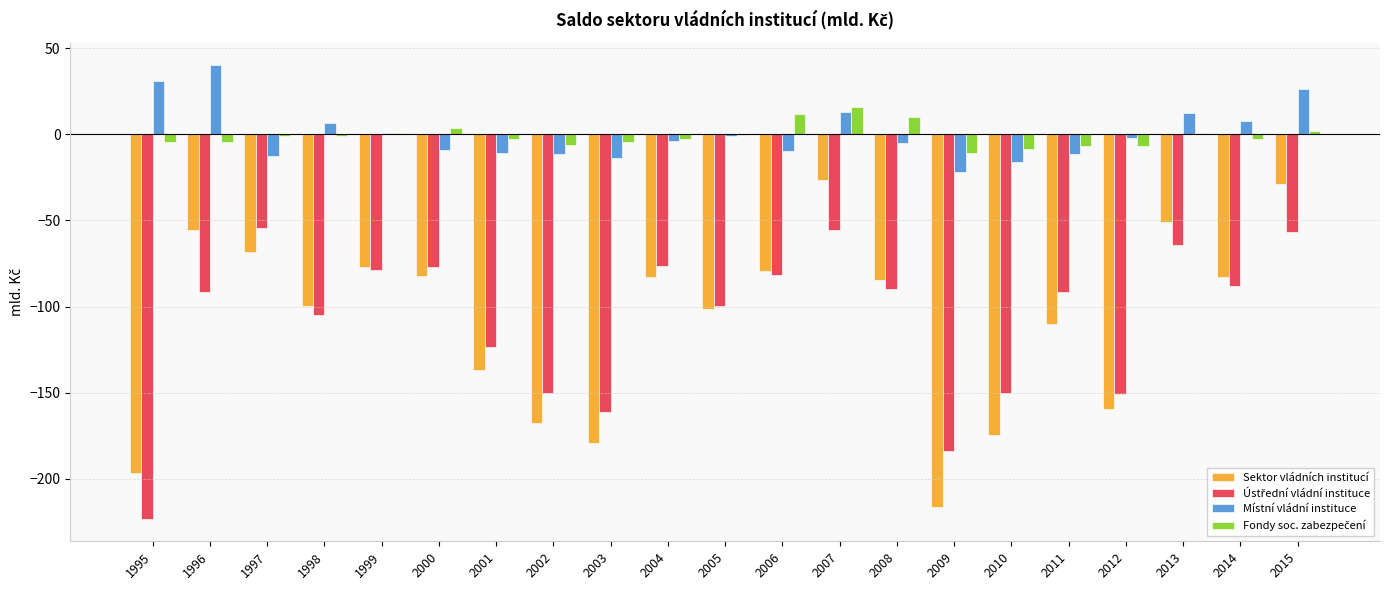

What is the total value across all series at 2007?

-53.2